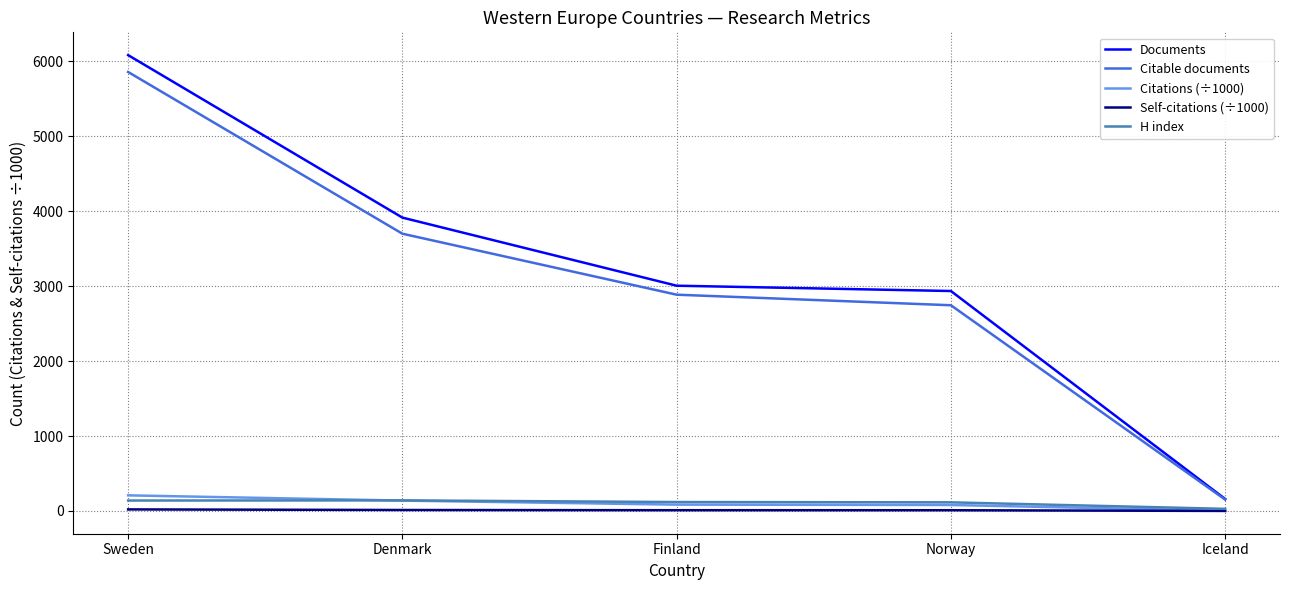

The Citations (÷1000) series shows 138.3 at Denmark. True or false?

True